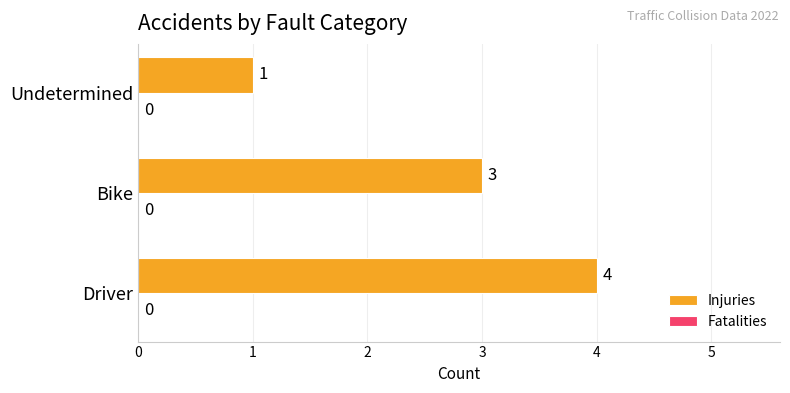

True or false: the data shows 7 at Driver.

False